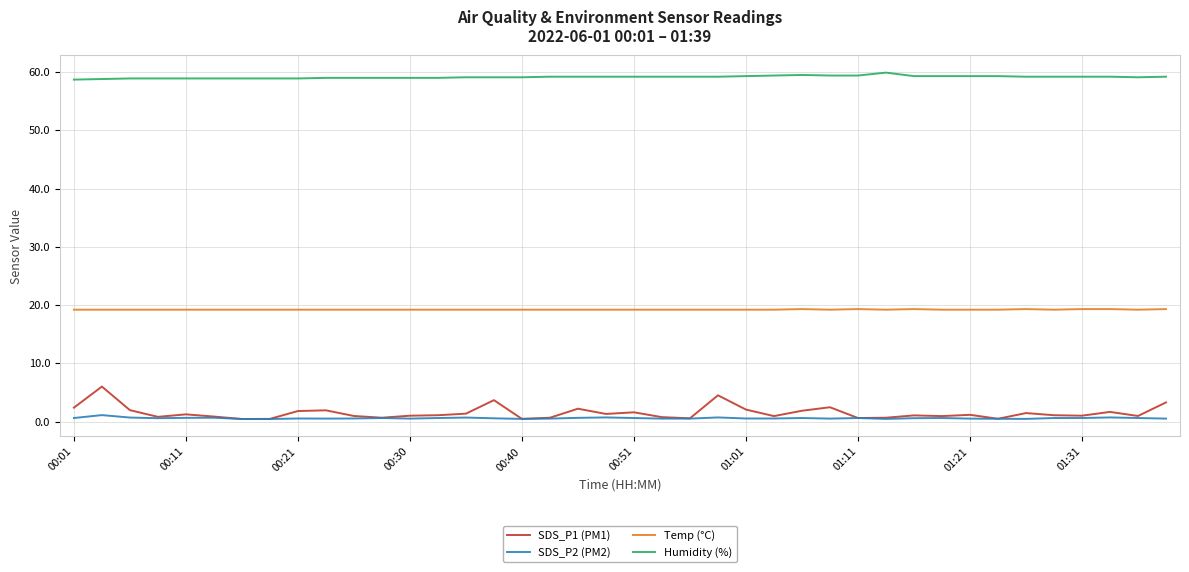

Rank the series by their maximum value, from lowest to highest.

SDS_P2 (PM2), SDS_P1 (PM1), Temp (°C), Humidity (%)